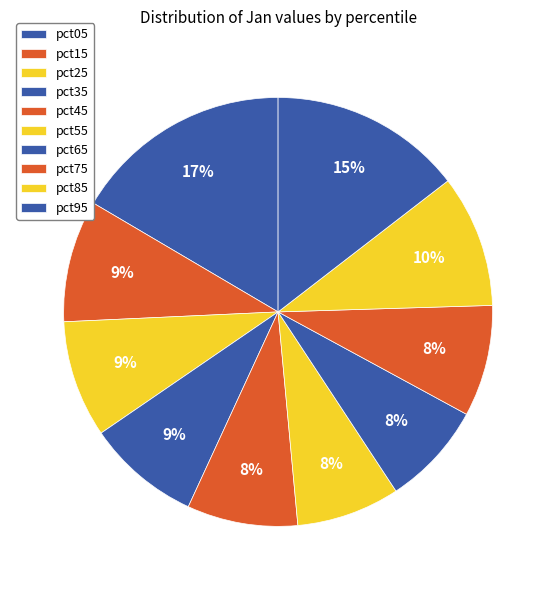

Count the number of slices in the pie.

10